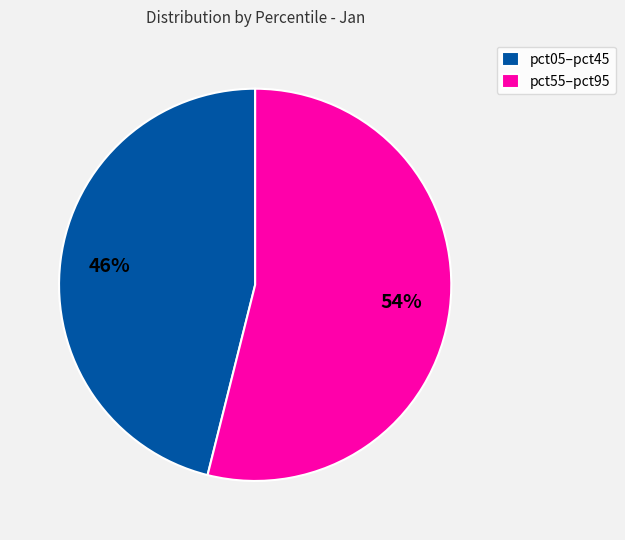

Between pct55–pct95 and pct05–pct45, which is larger?

pct55–pct95